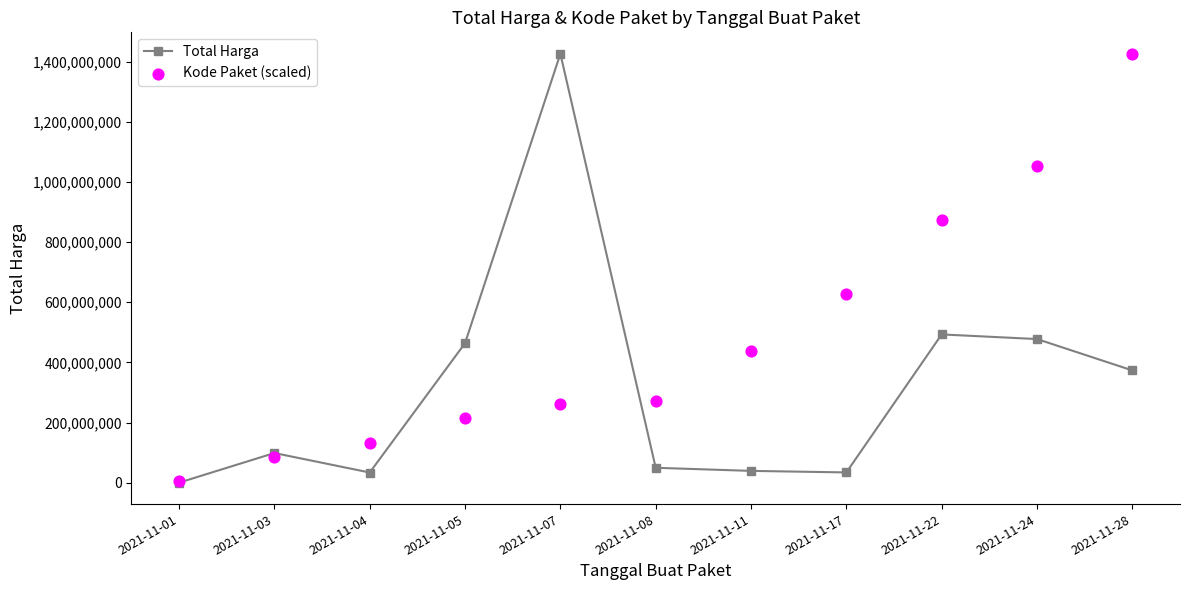

What are all the series names shown in the legend?

Total Harga, Kode Paket (scaled)